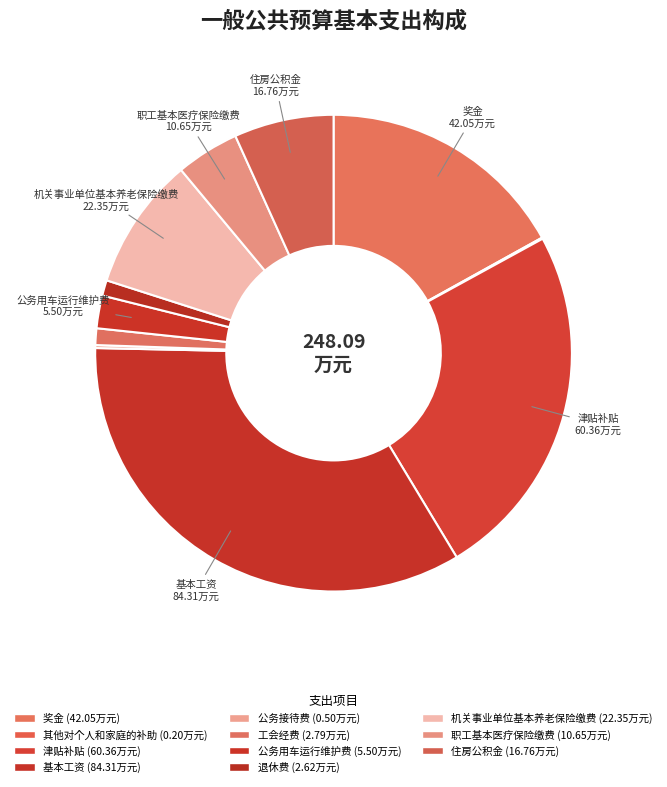

To the nearest percent, what is the average slice percentage?

9%